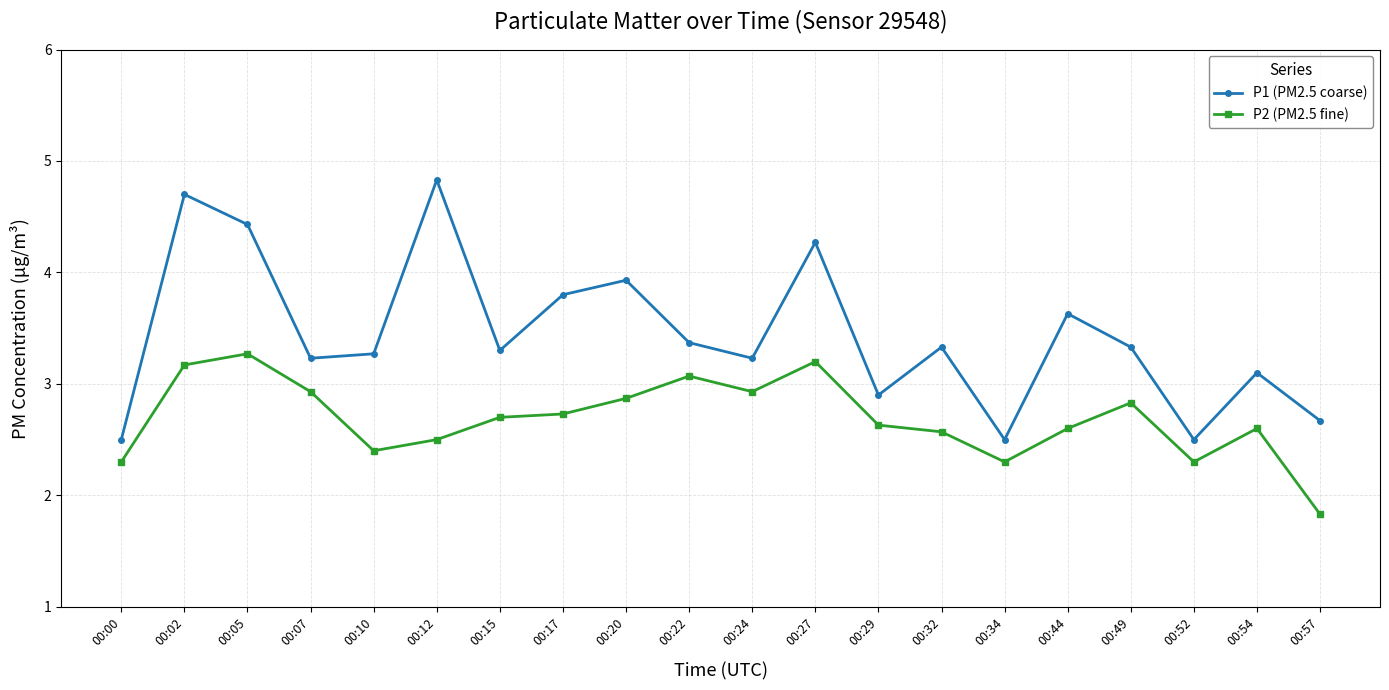

Reading left to right, extract all data points from this chart.

P1 (PM2.5 coarse): 00:00=2.5	00:02=4.7	00:05=4.4	00:07=3.2	00:10=3.3	00:12=4.8	00:15=3.3	00:17=3.8	00:20=3.9	00:22=3.4	00:24=3.2	00:27=4.3	00:29=2.9	00:32=3.3	00:34=2.5	00:44=3.6	00:49=3.3	00:52=2.5	00:54=3.1	00:57=2.7
P2 (PM2.5 fine): 00:00=2.3	00:02=3.2	00:05=3.3	00:07=2.9	00:10=2.4	00:12=2.5	00:15=2.7	00:17=2.7	00:20=2.9	00:22=3.1	00:24=2.9	00:27=3.2	00:29=2.6	00:32=2.6	00:34=2.3	00:44=2.6	00:49=2.8	00:52=2.3	00:54=2.6	00:57=1.8